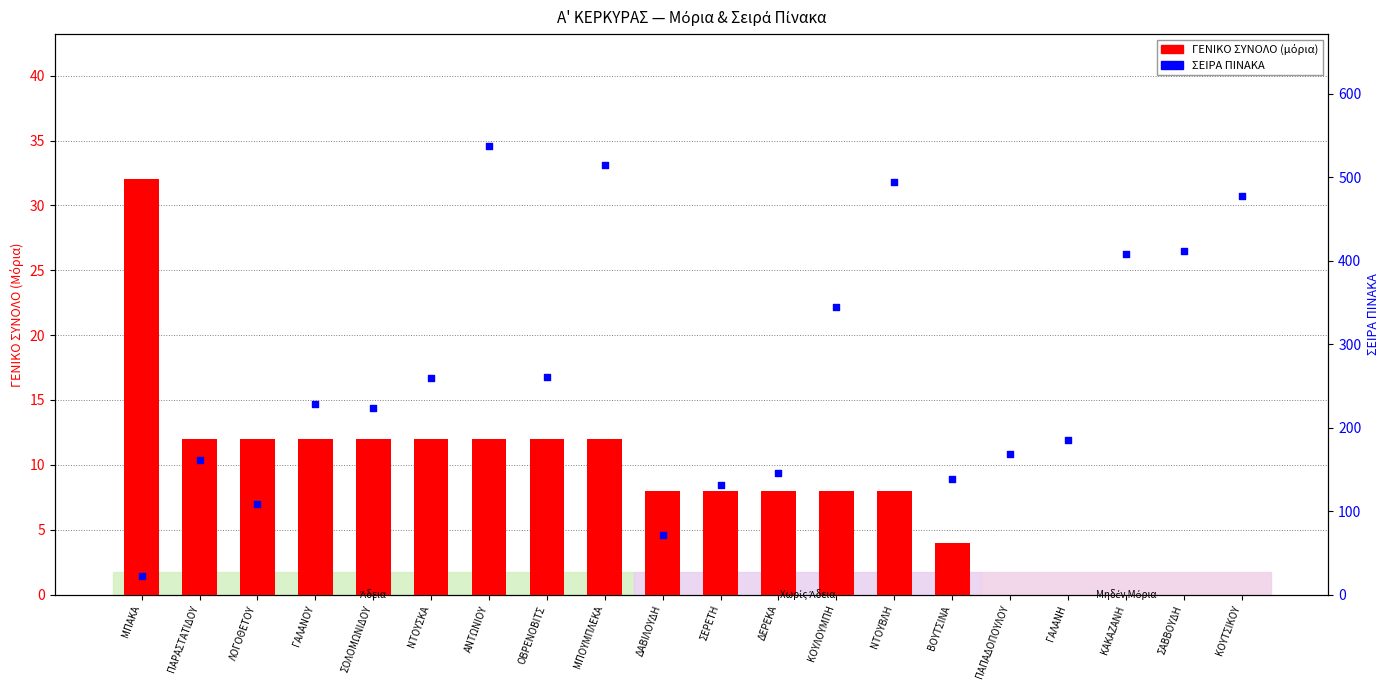

What are all the series names shown in the legend?

ΓΕΝΙΚΟ ΣΥΝΟΛΟ (μόρια), ΣΕΙΡΑ ΠΙΝΑΚΑ